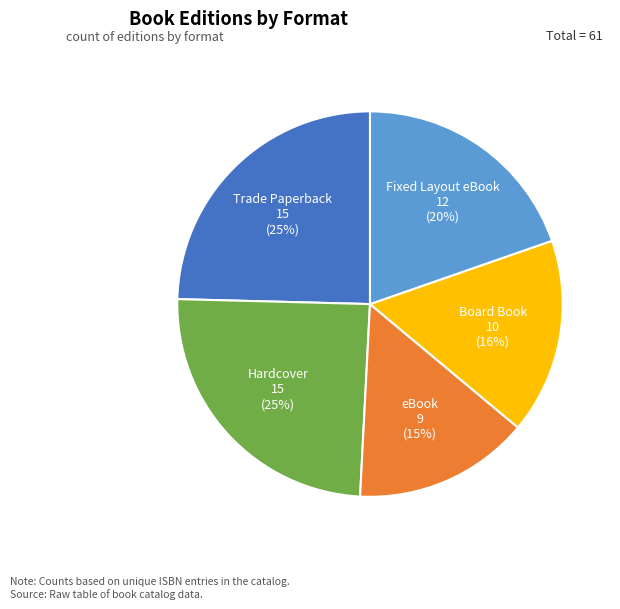

To the nearest percent, what is the difference between the Fixed Layout eBook and eBook slice percentages?

5%